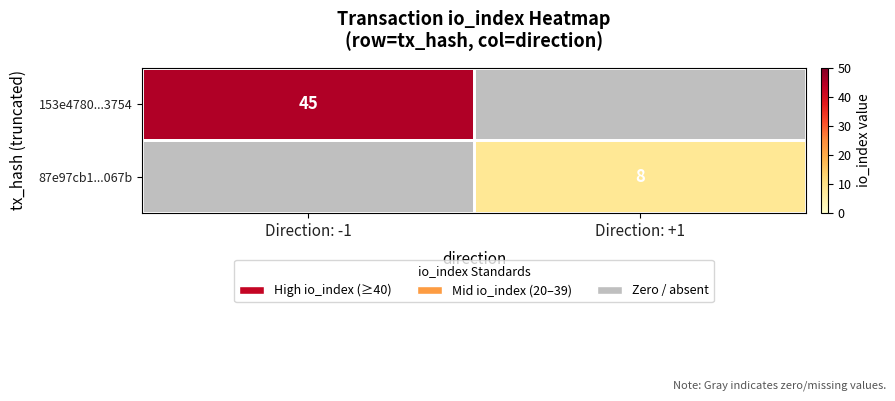

True or false: 87e97cb1...067b has a value of 3 at Direction: +1.

False